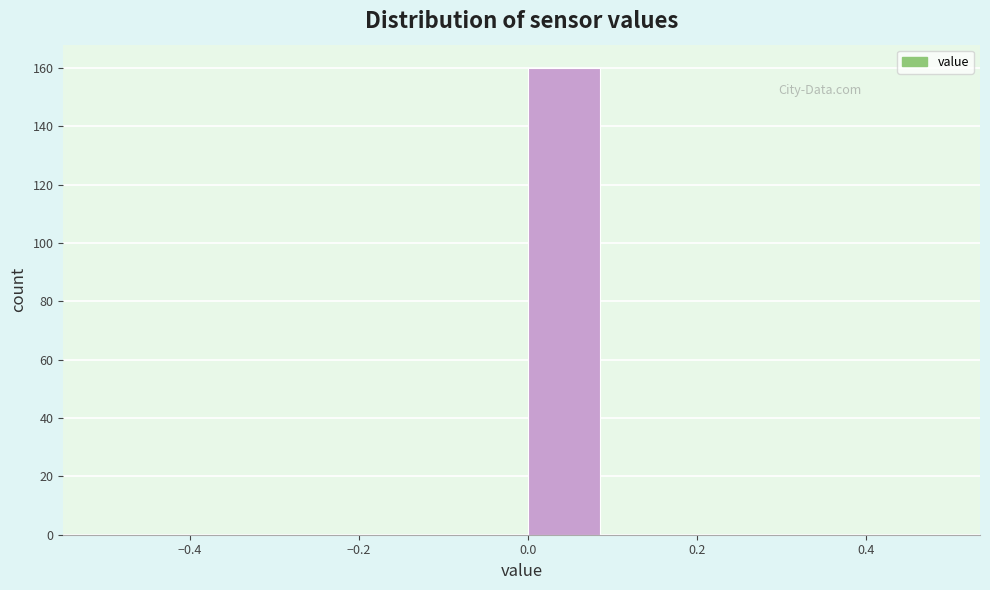

Reading left to right, list every bar in this chart as the range it spans on the x-axis followed by its height. The values are not printed on the chart, so give them approximately, as read against the axis.

-0.5 to -0.4: 0
-0.4 to -0.3: 0
-0.3 to -0.2: 0
-0.2 to -0.1: 0
-0.1 to 0.0: 0
0.0 to 0.1: 160
0.1 to 0.2: 0
0.2 to 0.3: 0
0.3 to 0.4: 0
0.4 to 0.5: 0